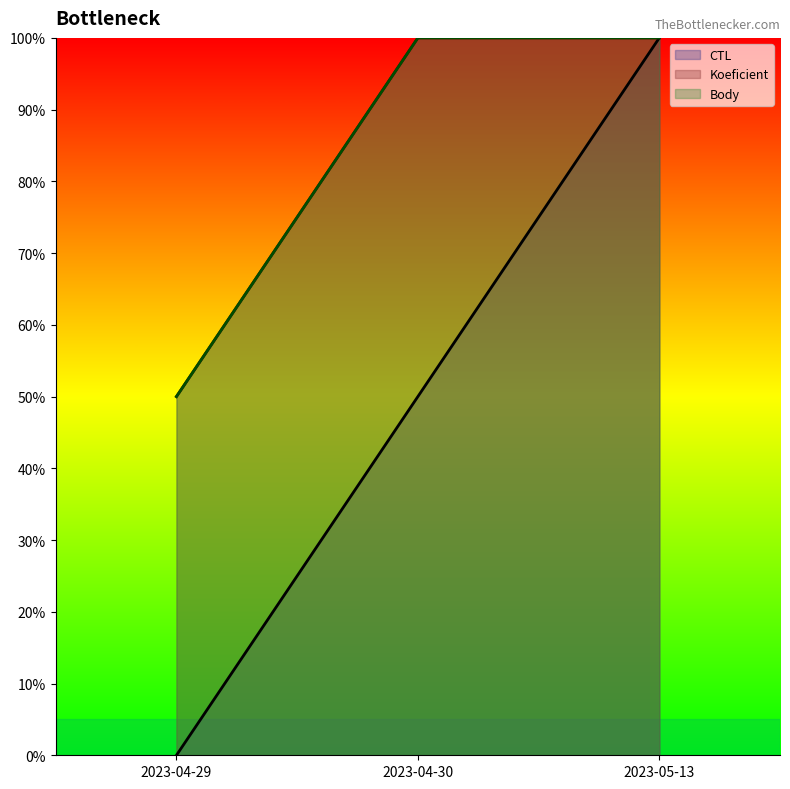

Rank the series at 2023-04-29 from lowest to highest value.

CTL, Koeficient, Body